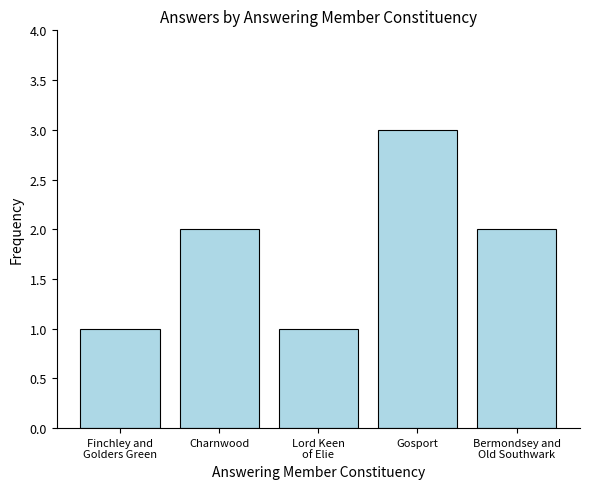

What is the label of the 3rd bar from the left?

Lord Keen
of Elie